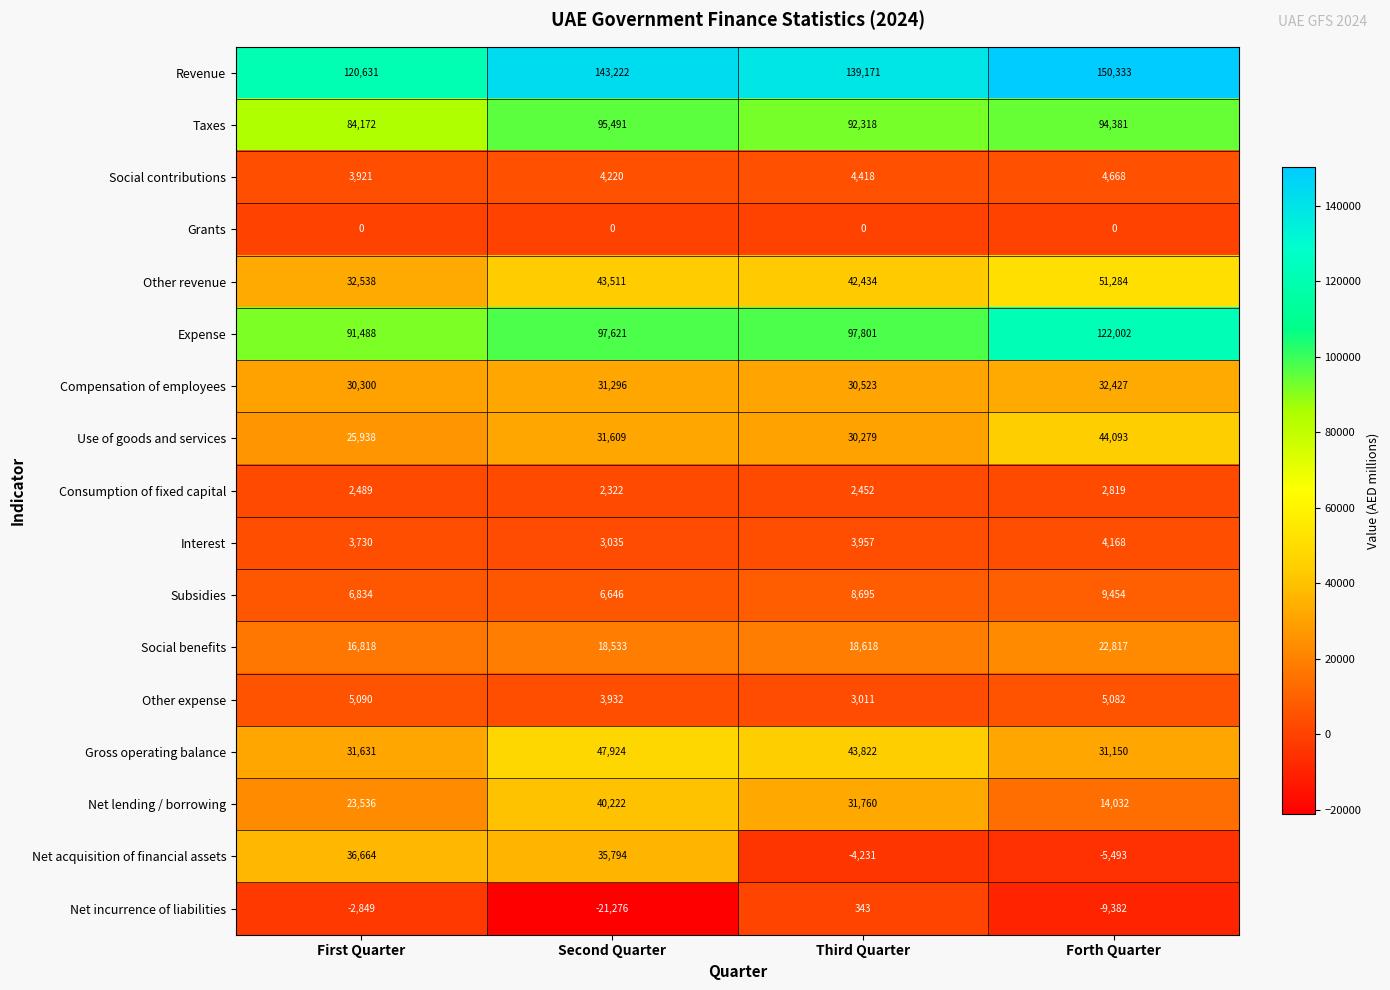

What is the difference between the Net lending / borrowing values at Forth Quarter and Third Quarter?

17728